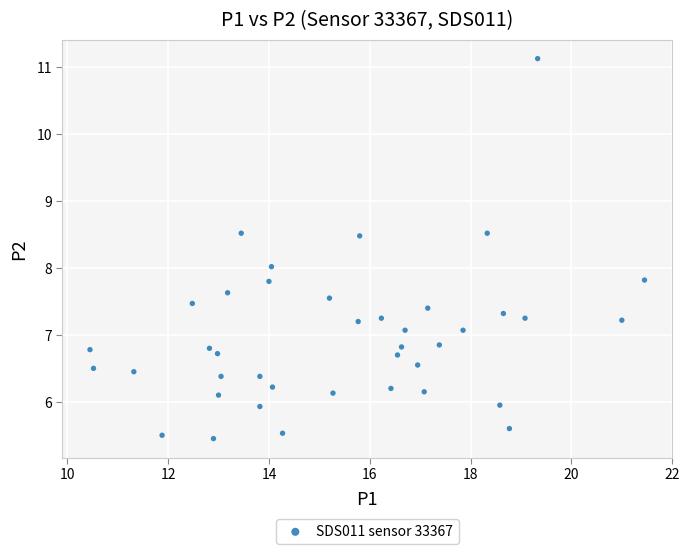

What is the range of X values (max minus min)?

11.0